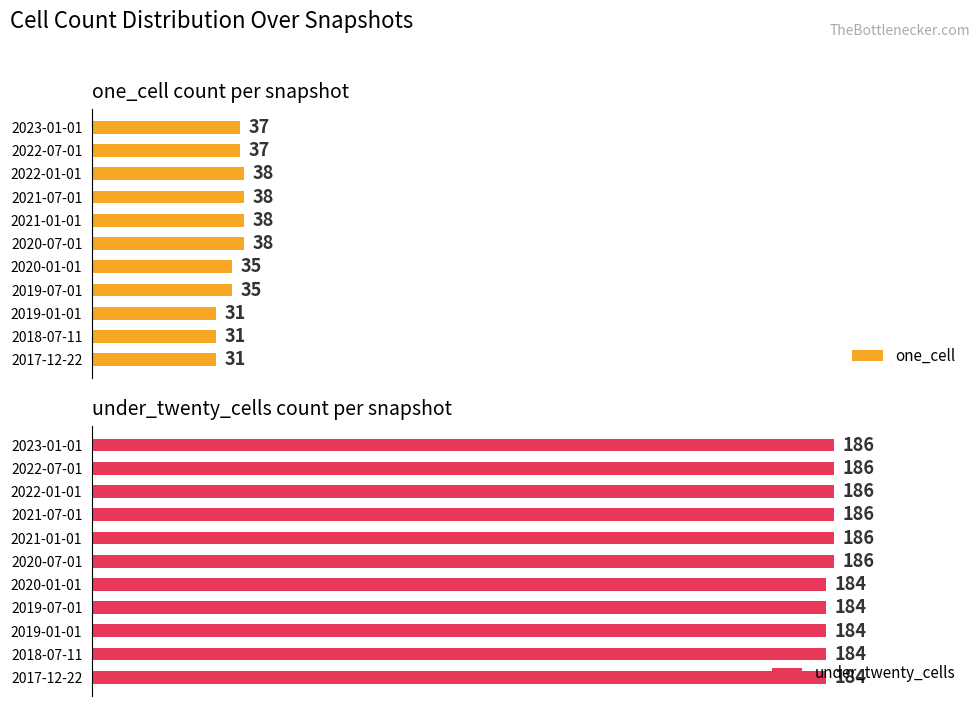

Reading right to left, transcribe all the data shown in this chart.

one_cell: 37	37	38	38	38	38	35	35	31	31	31
under_twenty_cells: 186	186	186	186	186	186	184	184	184	184	184